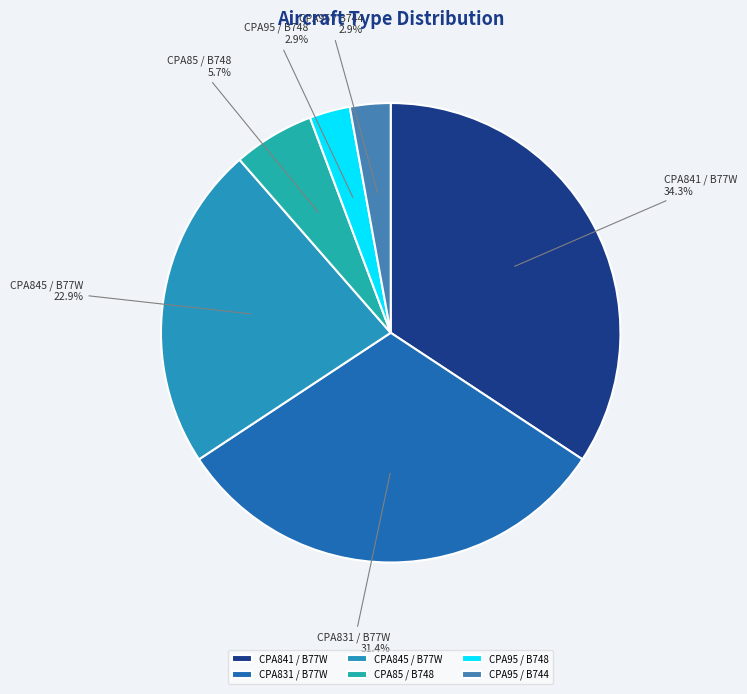

Is there a majority slice in this chart?

No